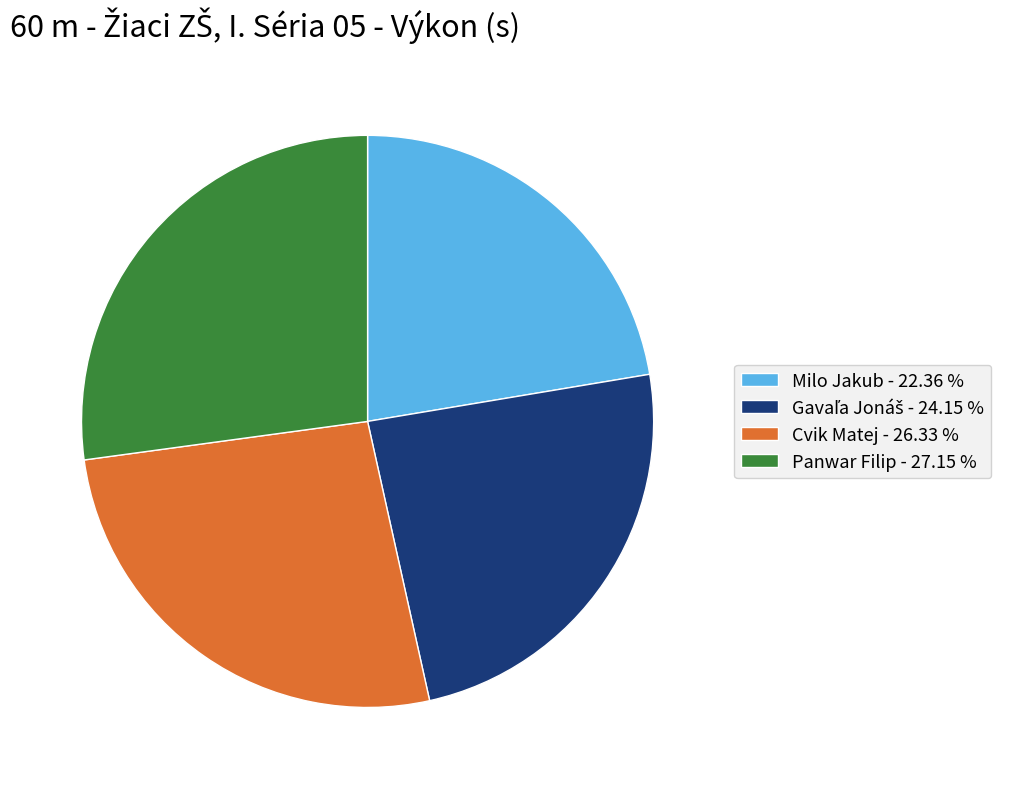

Is the sum of Milo Jakub - 22.36 % and Cvik Matej - 26.33 % greater than half?

No